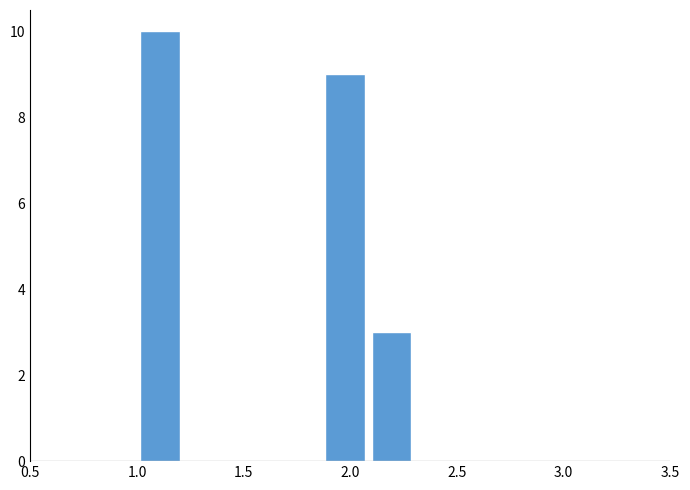

How tall is the bar that spans 1.85 to 2.10 on the x-axis? Neither the bar edges nor the heights are printed on the chart, so give them approximately, as read against the axes.

9